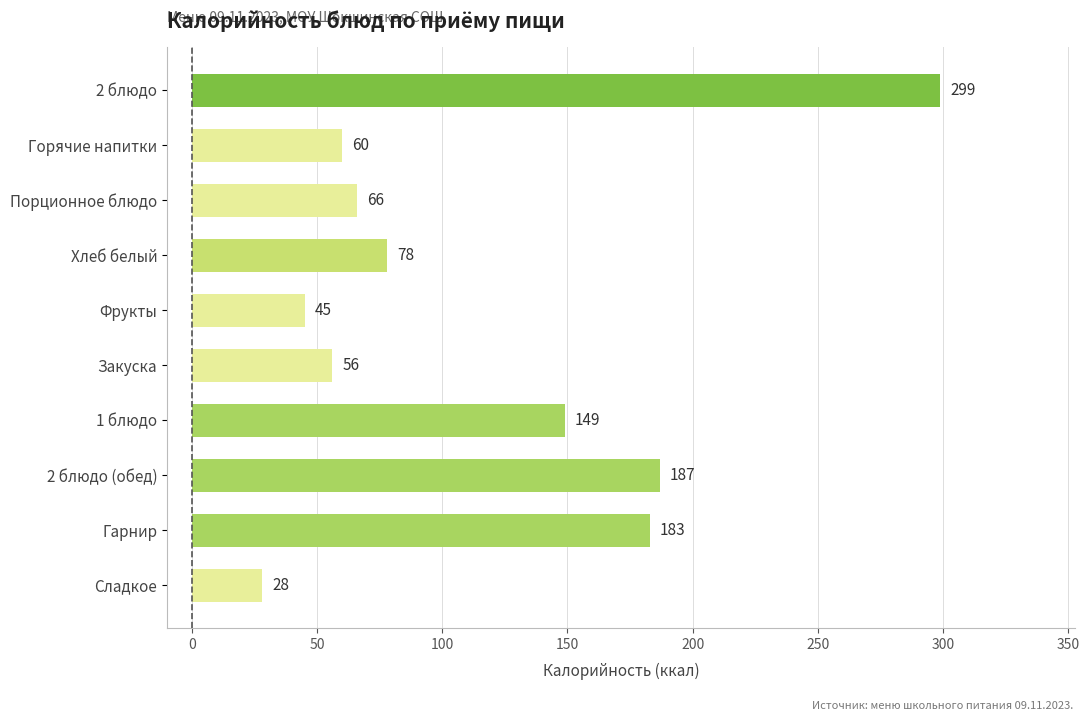

Which label corresponds to the largest value in the chart?

2 блюдо